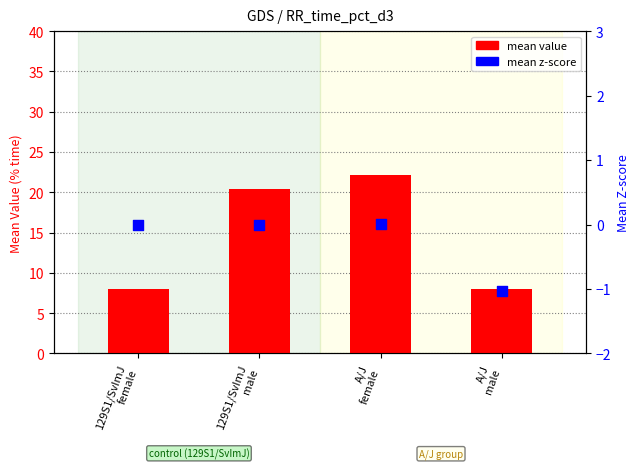

Which series has the largest total across all categories?

mean value